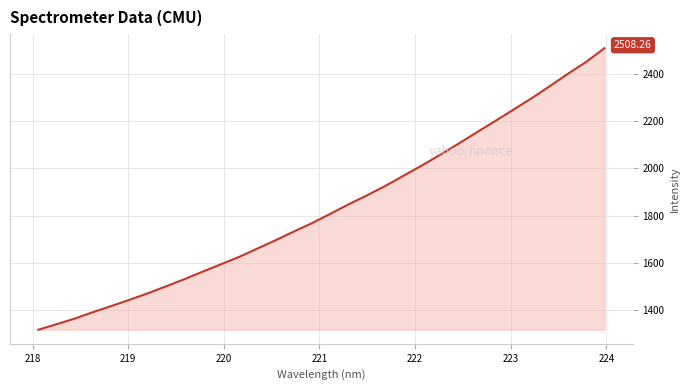

What is the difference between the maximum and minimum values?

1191.6